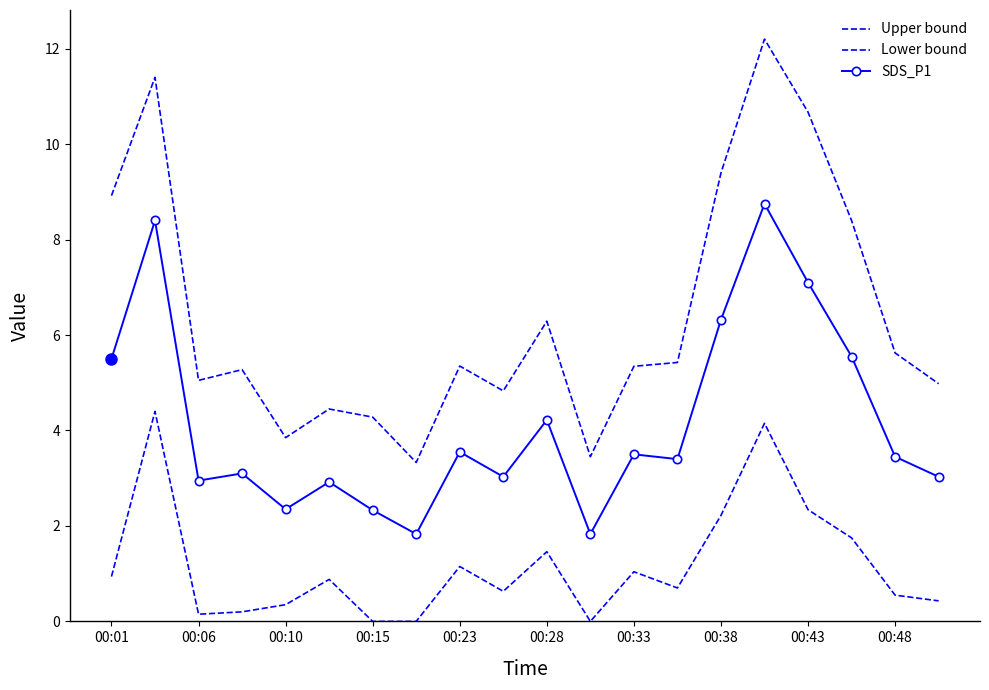

What is the average value of the Lower bound series?

1.2